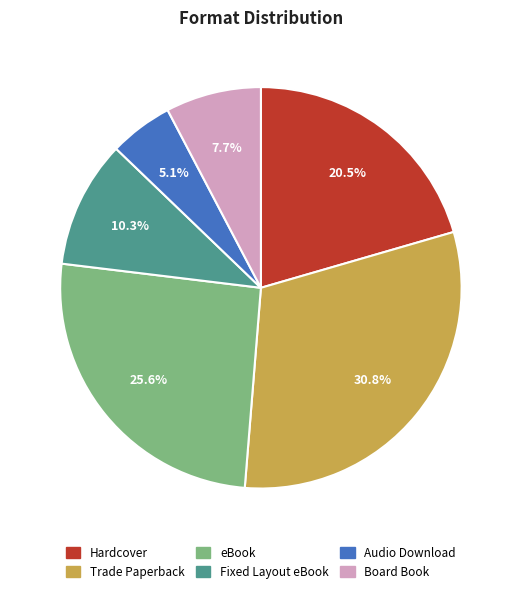

Count the number of slices in the pie.

6